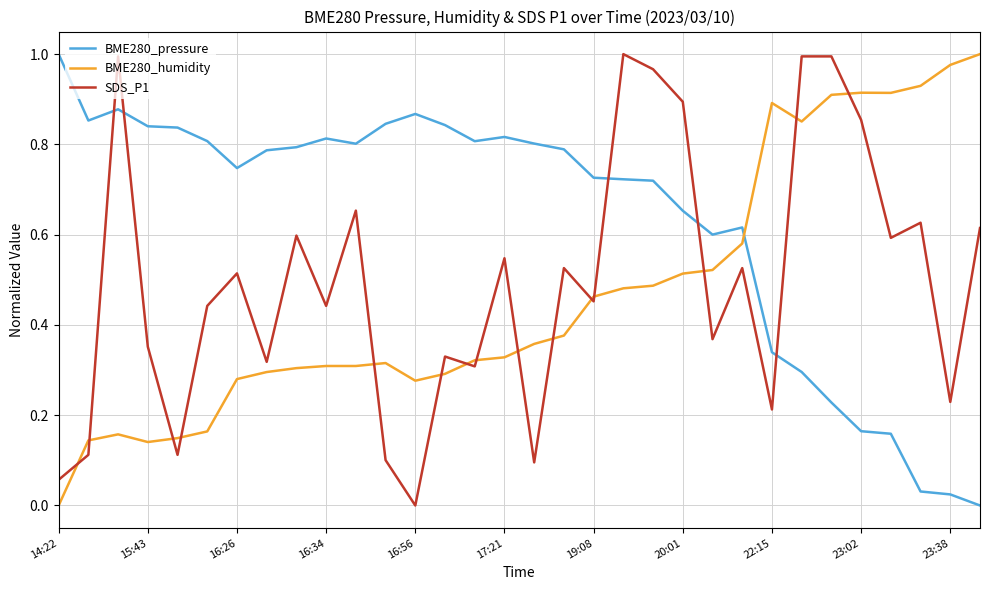

Does the chart have visible grid lines?

Yes